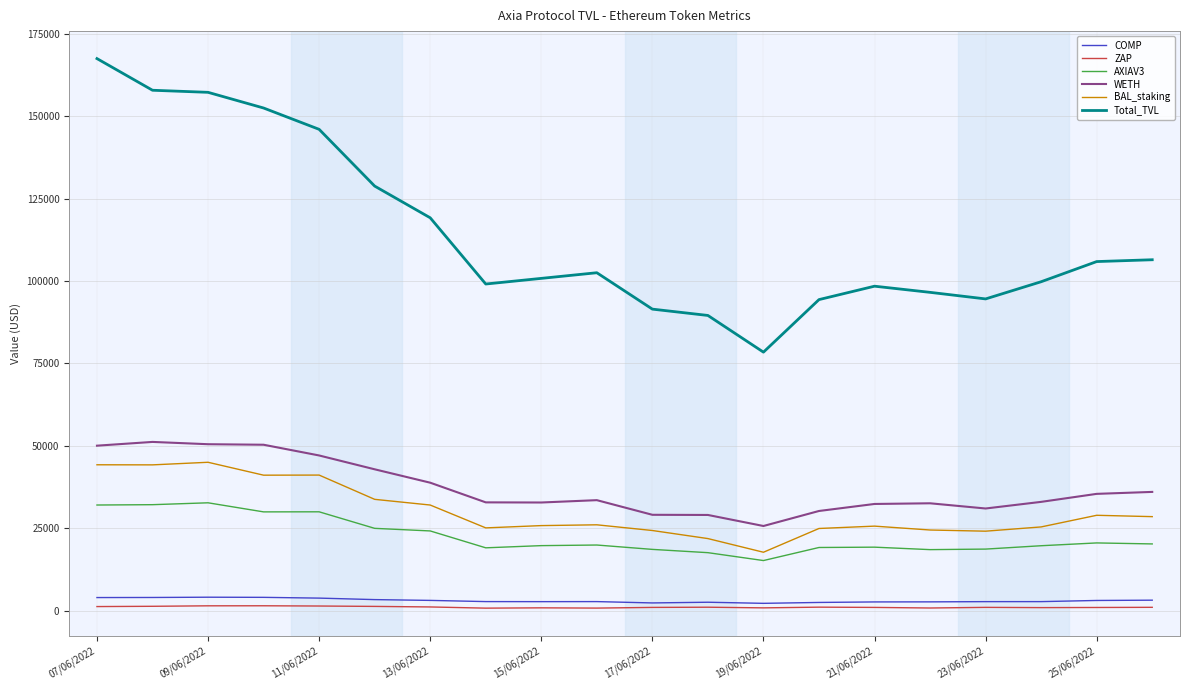

Which series has the largest total across all categories?

Total_TVL